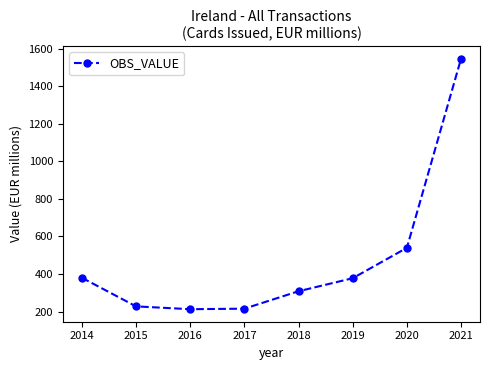

Is it true that the value at 2020 is 732.8?

False